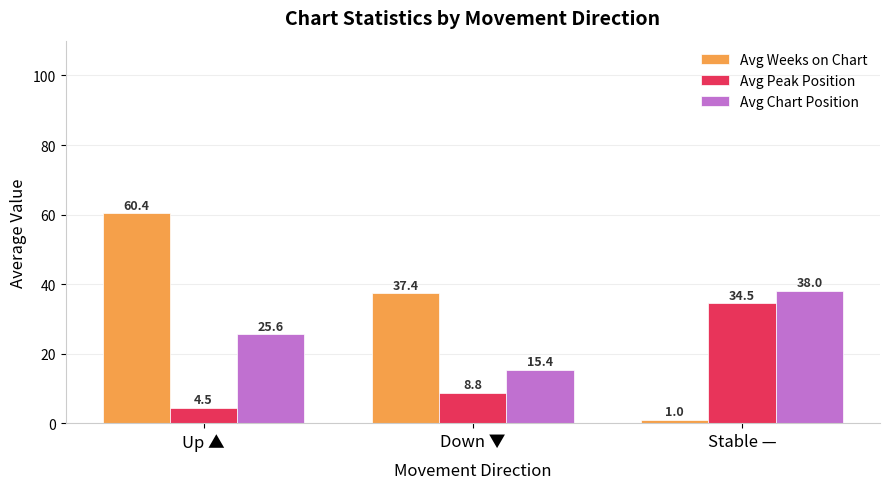

What is the maximum value shown in the chart?

60.4